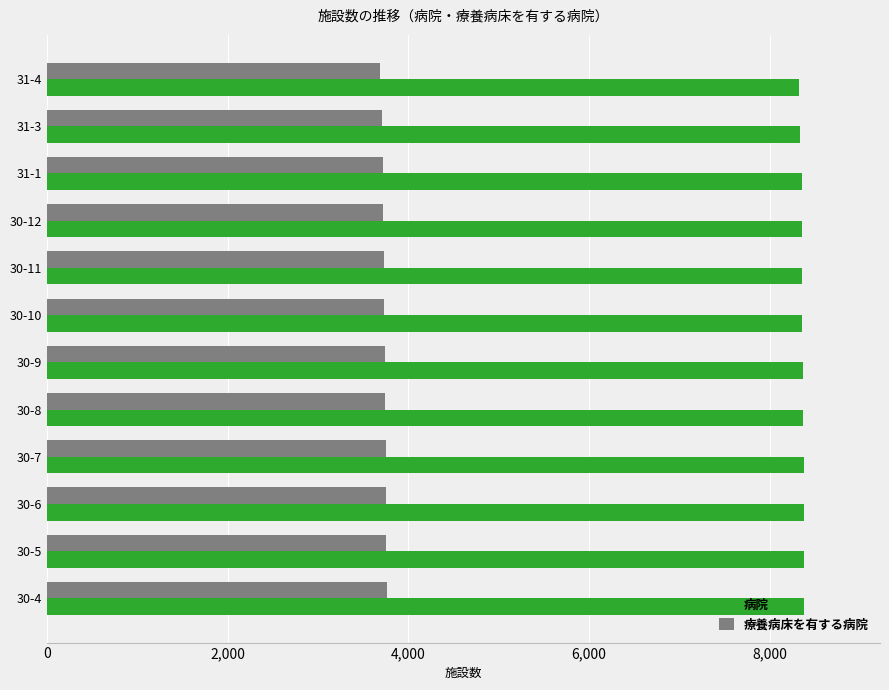

What is the spread (max minus min) of values at 30-5?

4624